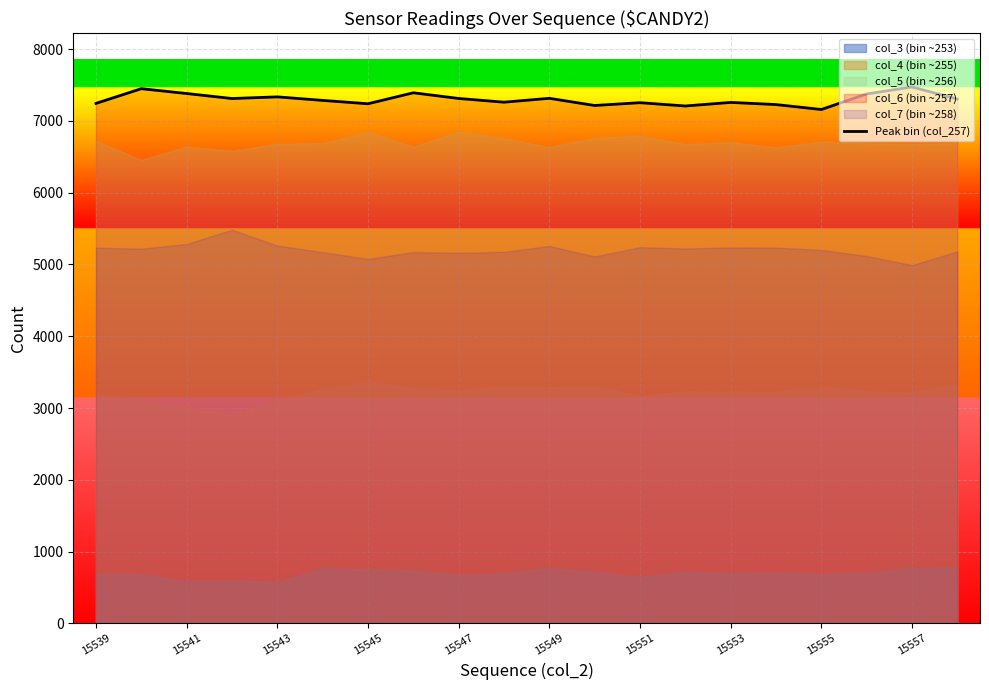

What is the sum of all values?

145984